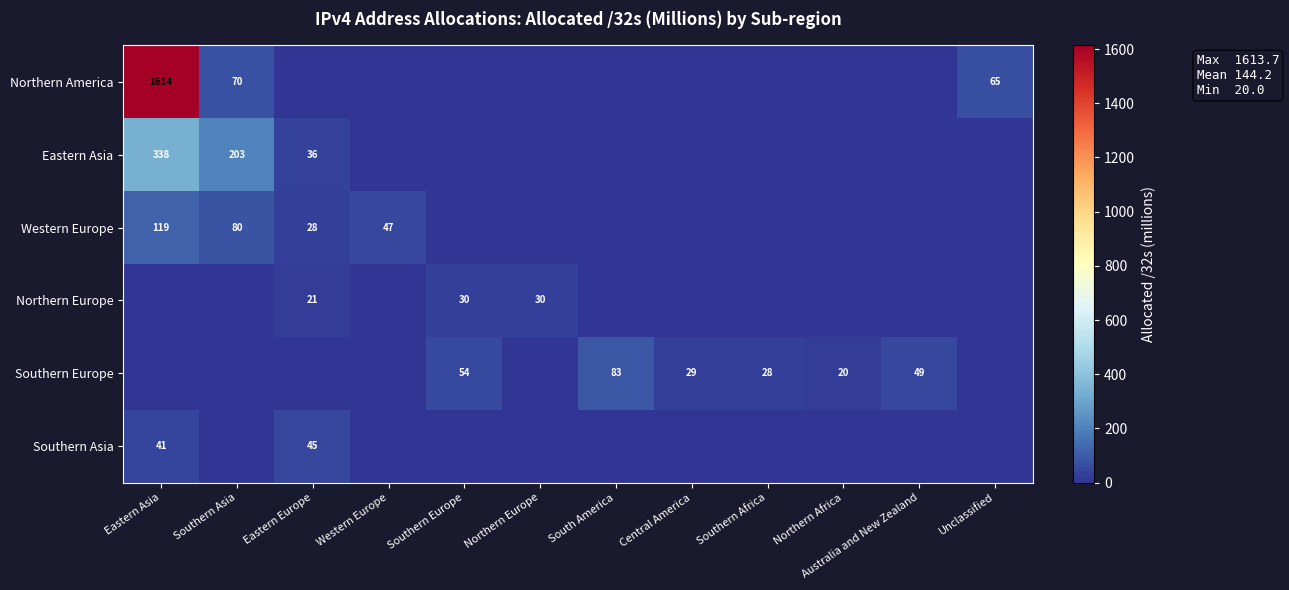

The value of Western Europe at Eastern Asia is 156.3. True or false?

False